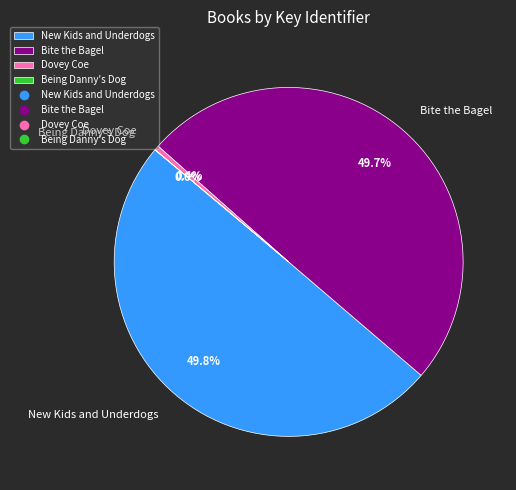

Is it true that Dovey Coe is 0% of the pie?

True